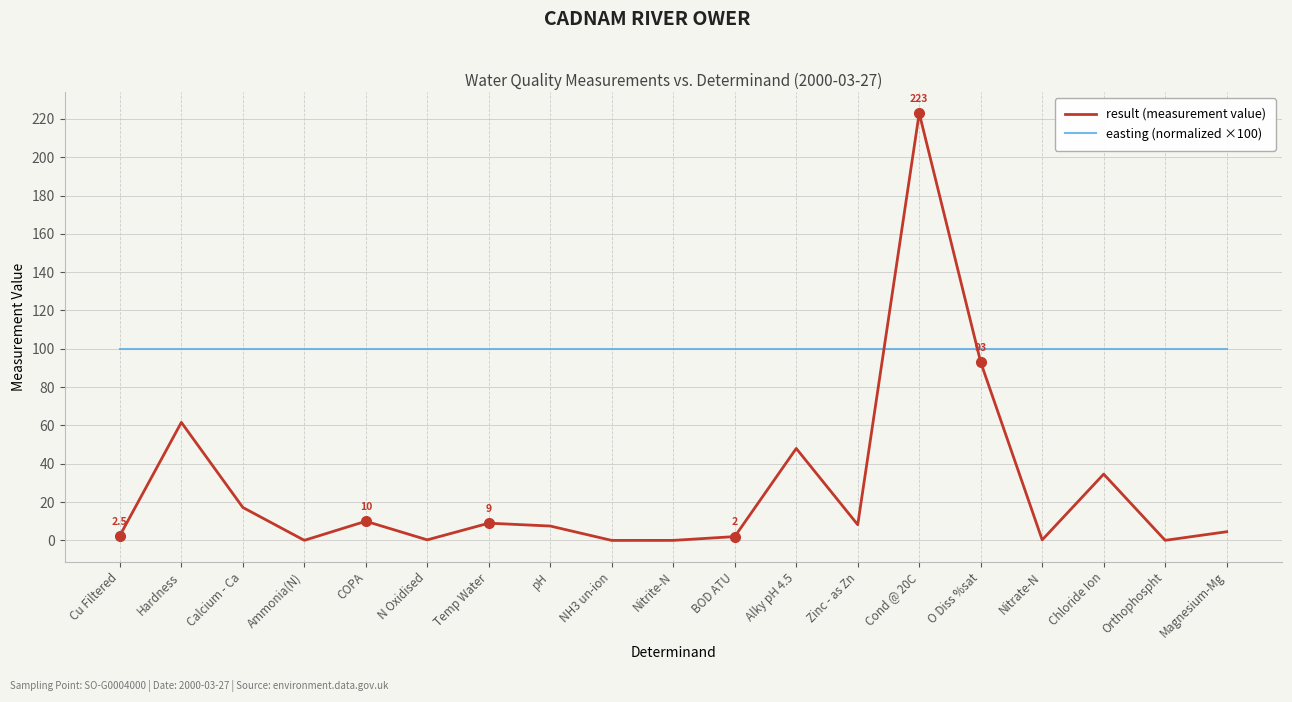

Does the chart display data point markers on the line(s)?

No